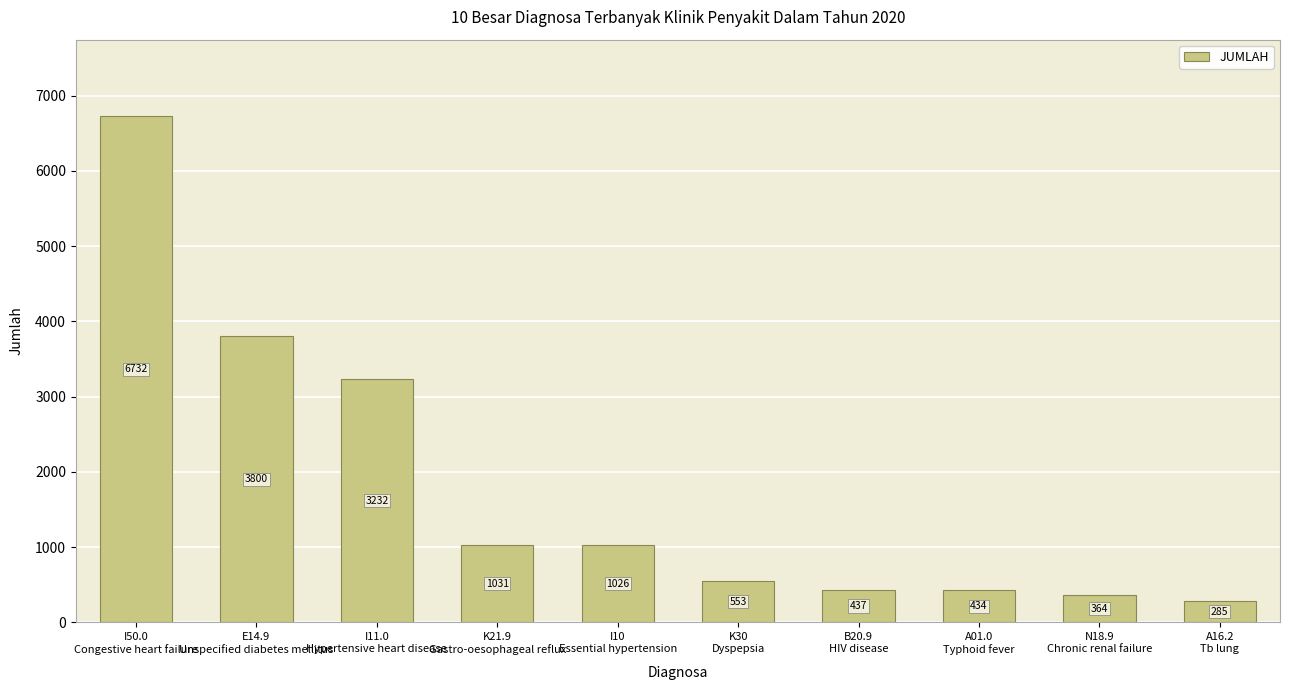

Are the bars horizontal?

No